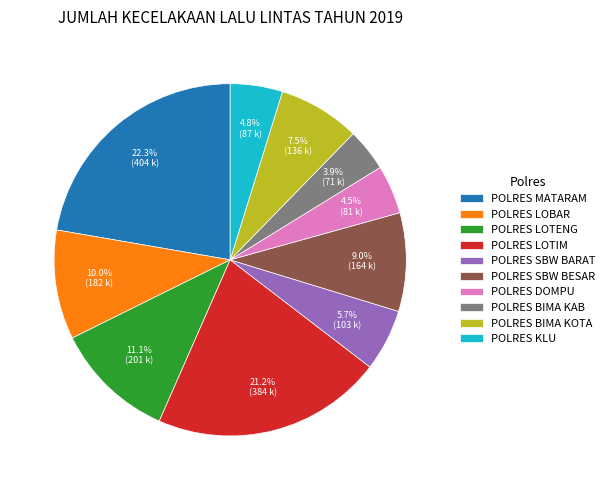

To the nearest percent, what portion does POLRES BIMA KAB represent?

4%